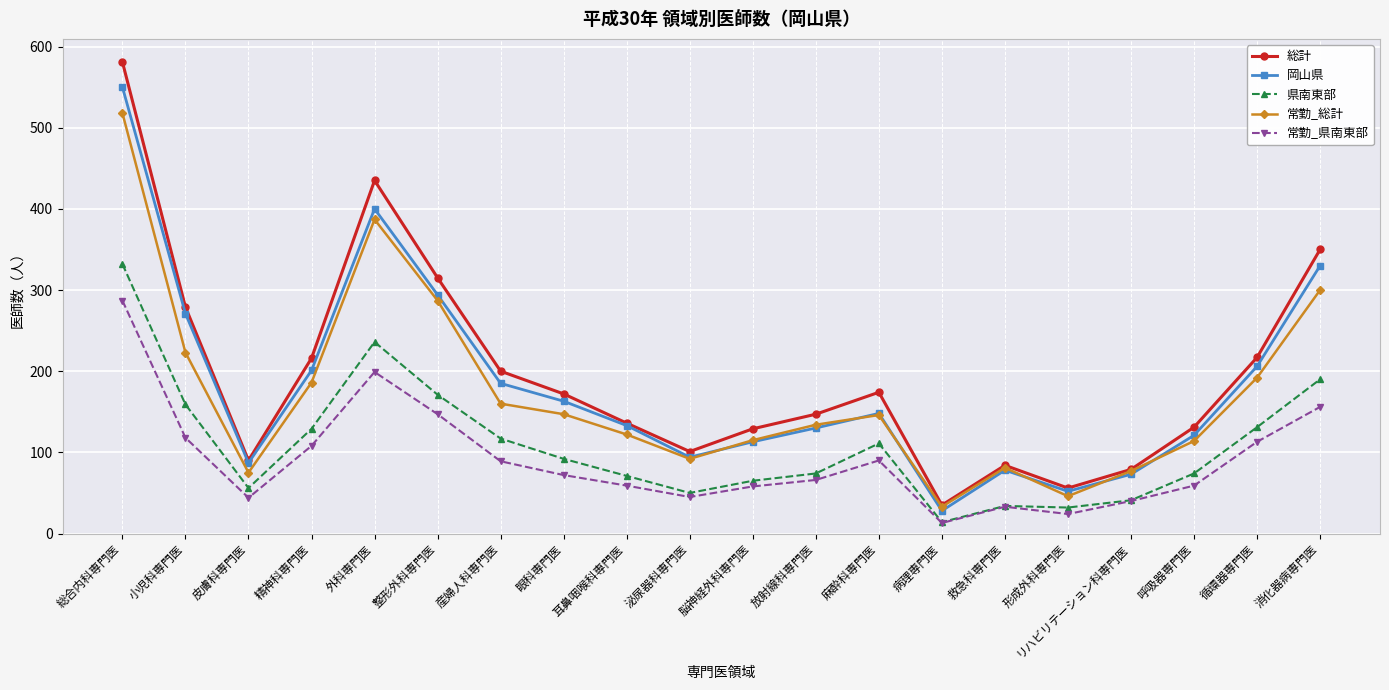

The value of 常勤_総計 at 耳鼻咽喉科専門医 is 186. True or false?

False